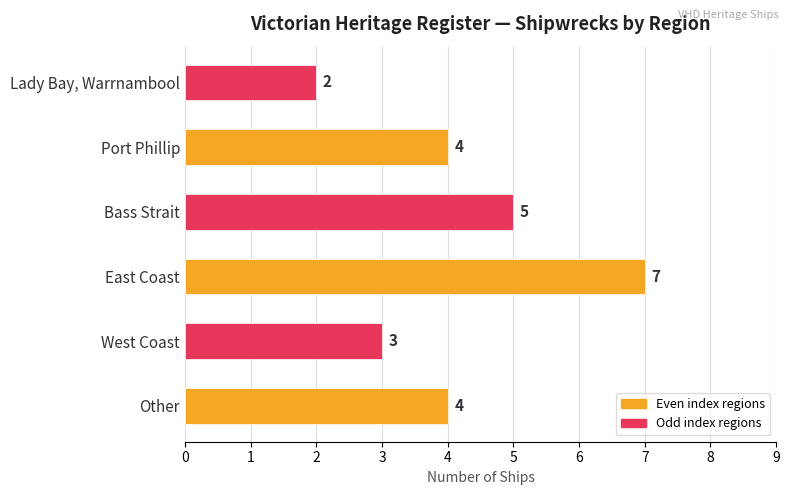

What is the sum of the values at Port Phillip and Bass Strait?

9